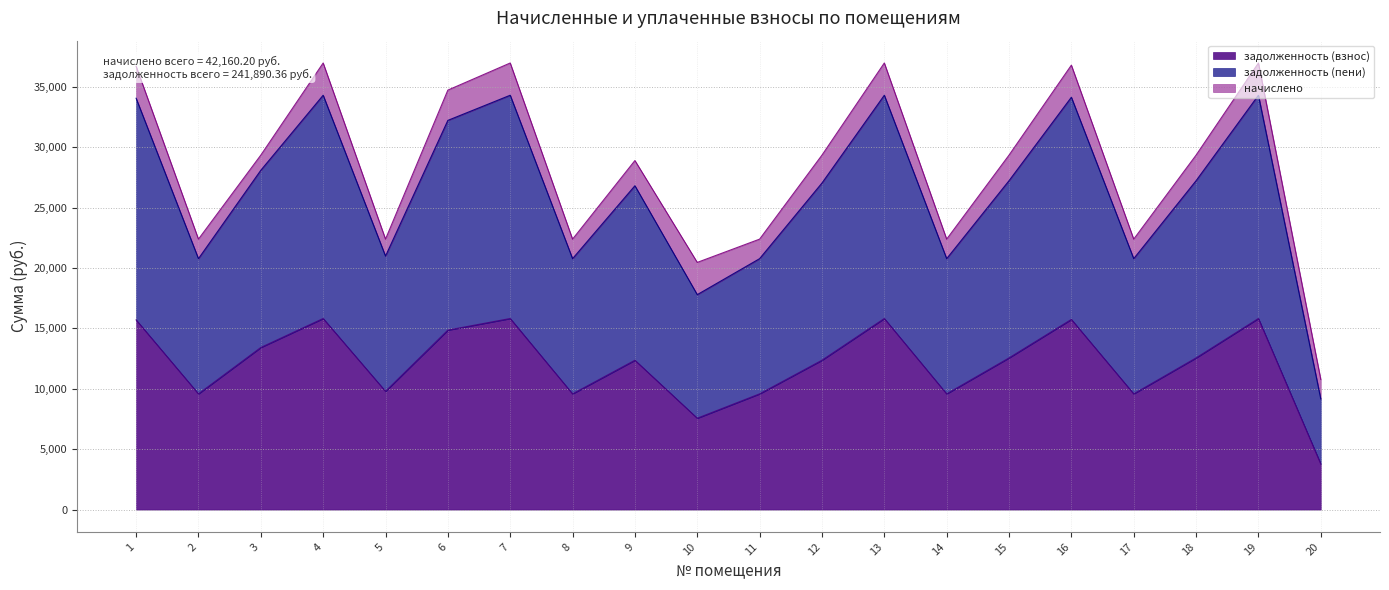

What is the difference between the maximum and minimum values in the задолженность (взнос) series?

12048.4